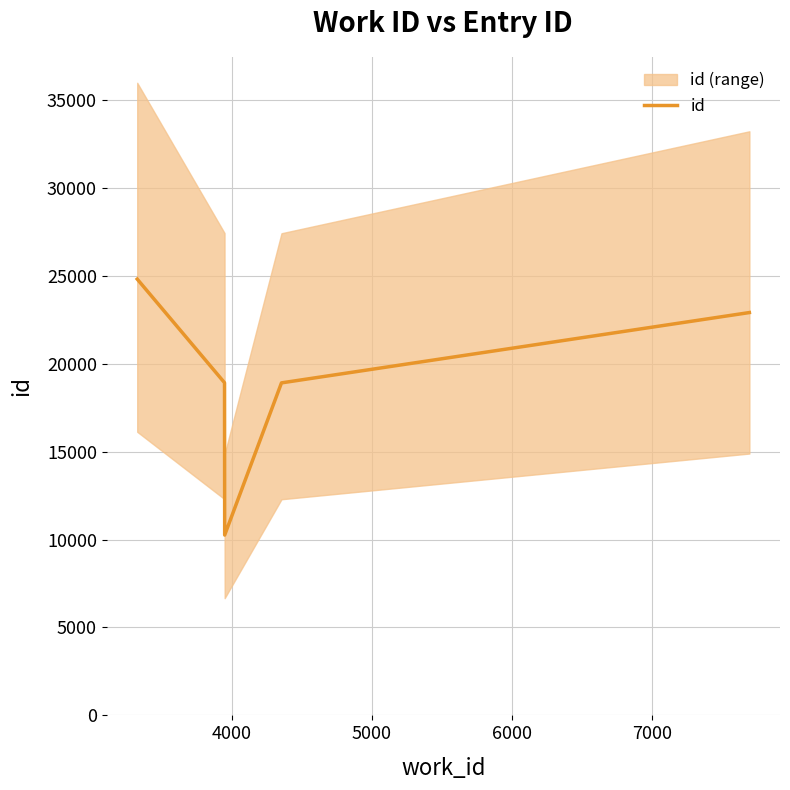

What is the average value?

19155